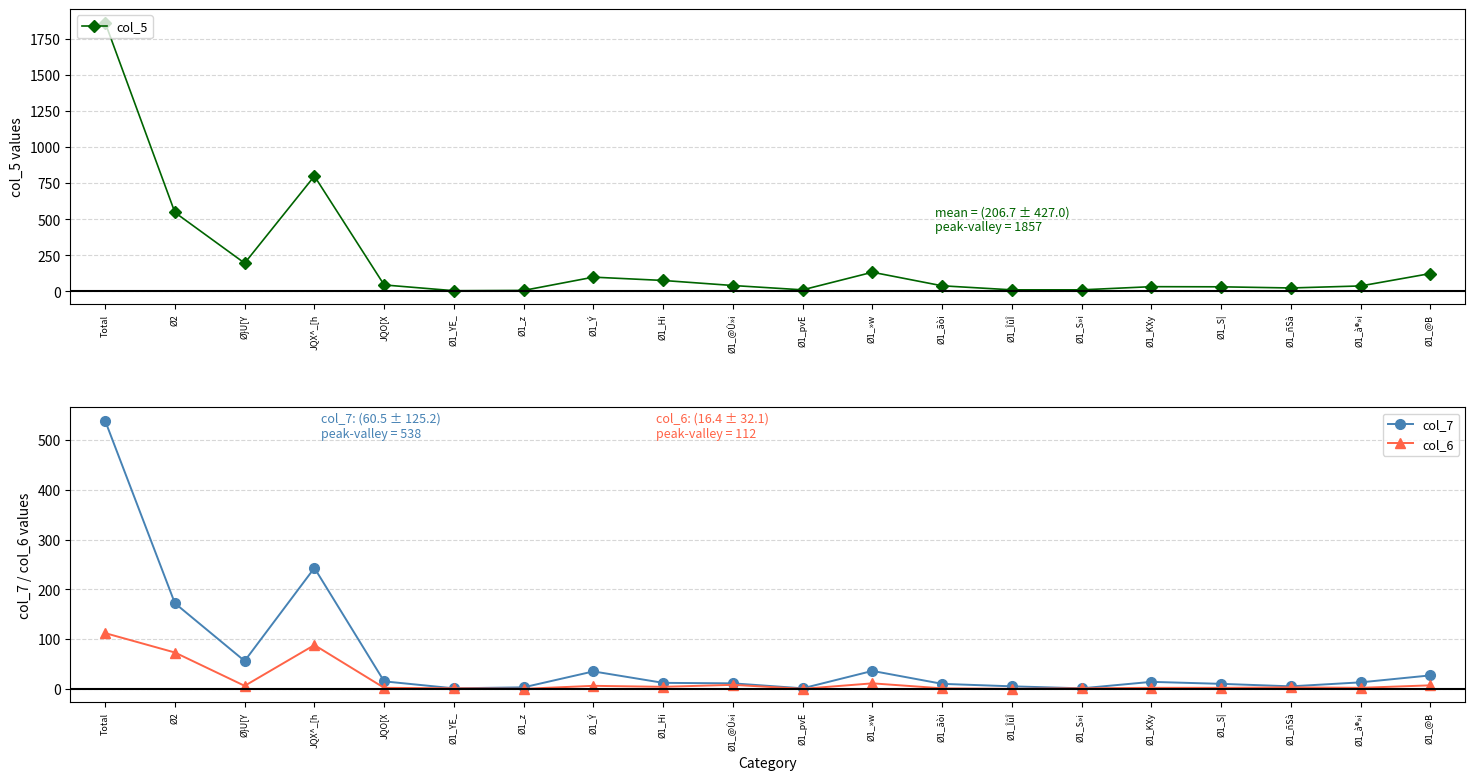

Is it true that col_6 equals 2 at Ø1_S»i?

False